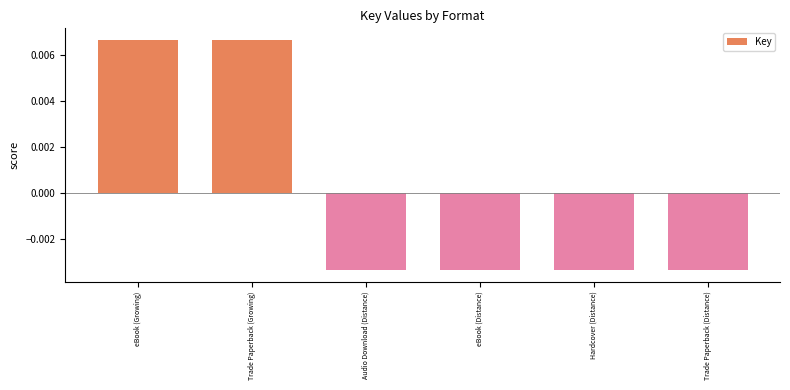

Does the chart contain stacked bars?

No